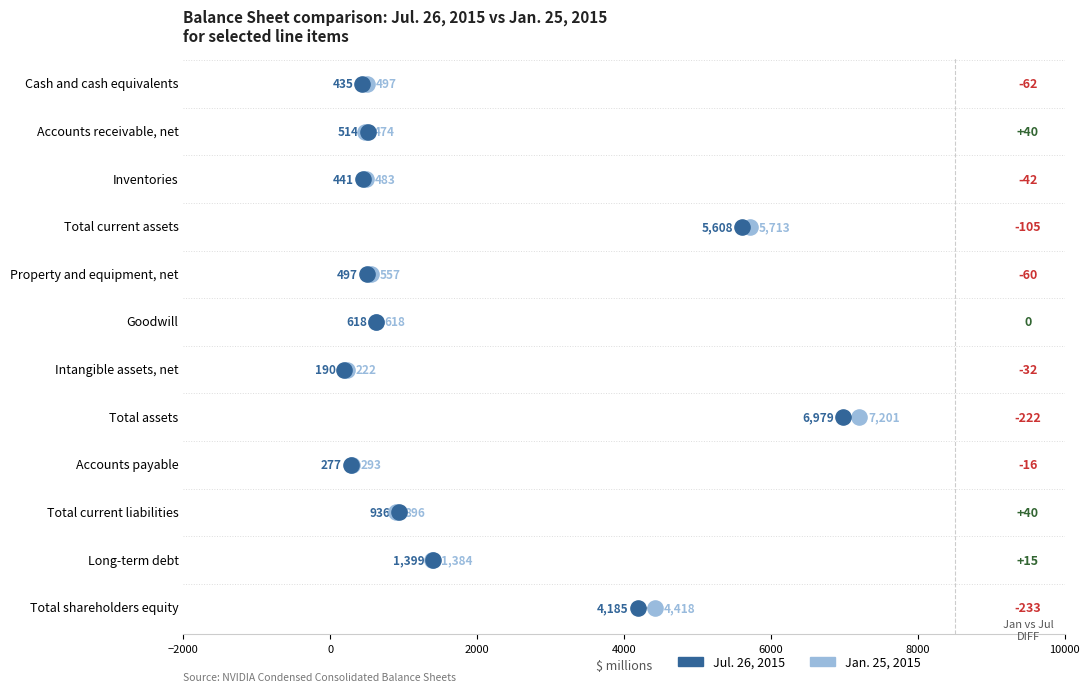

Which series has the largest Y range (max minus min)?

Jan. 25, 2015